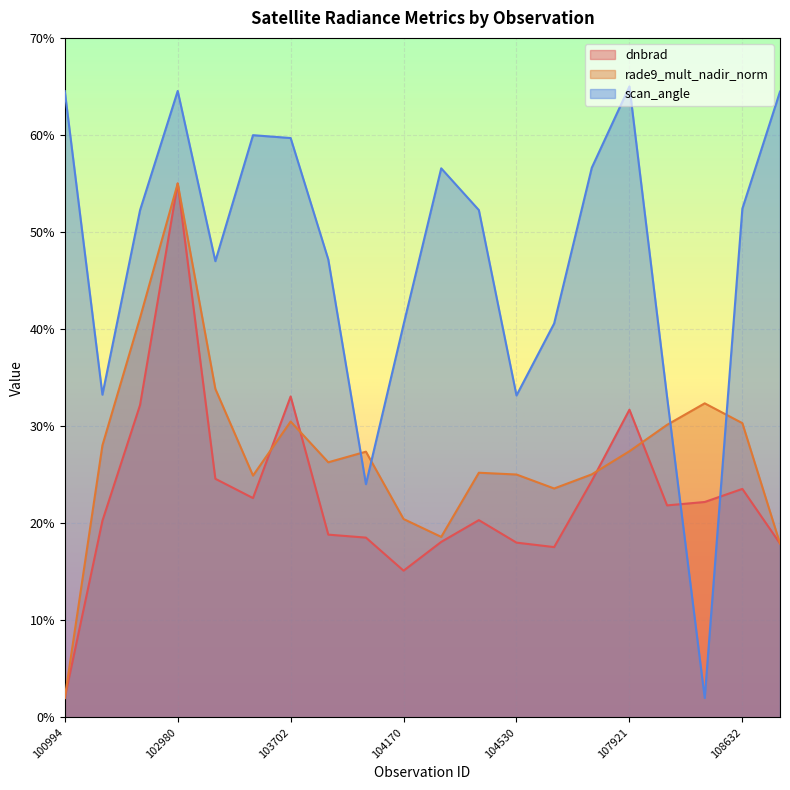

How many lines are shown in the chart?

3